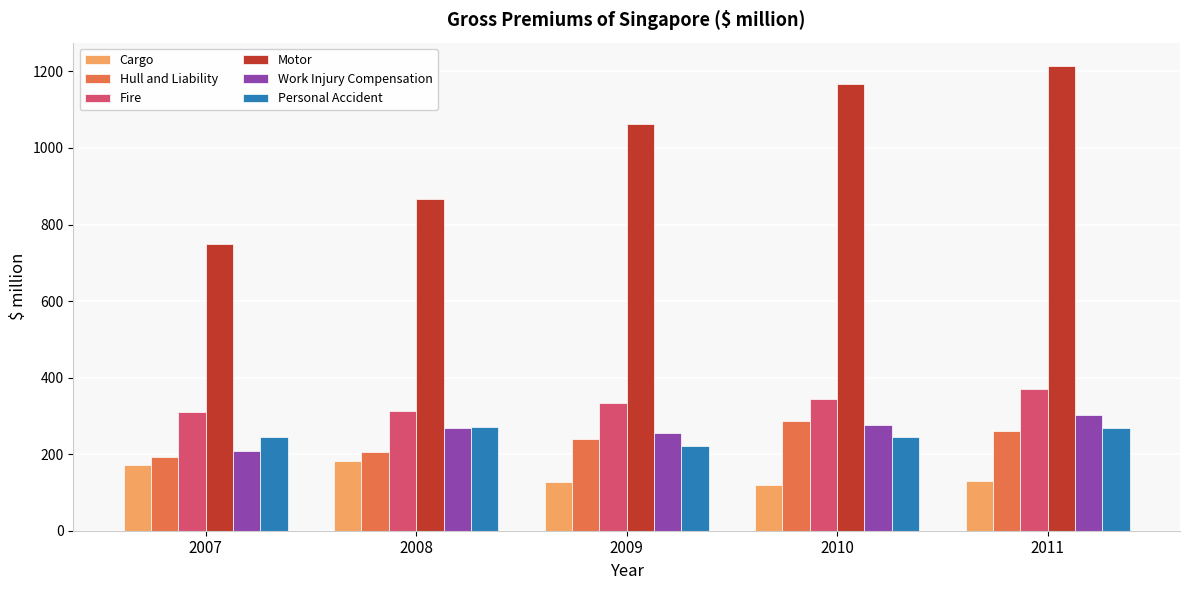

What value does the Cargo series have at 2011?

129.7